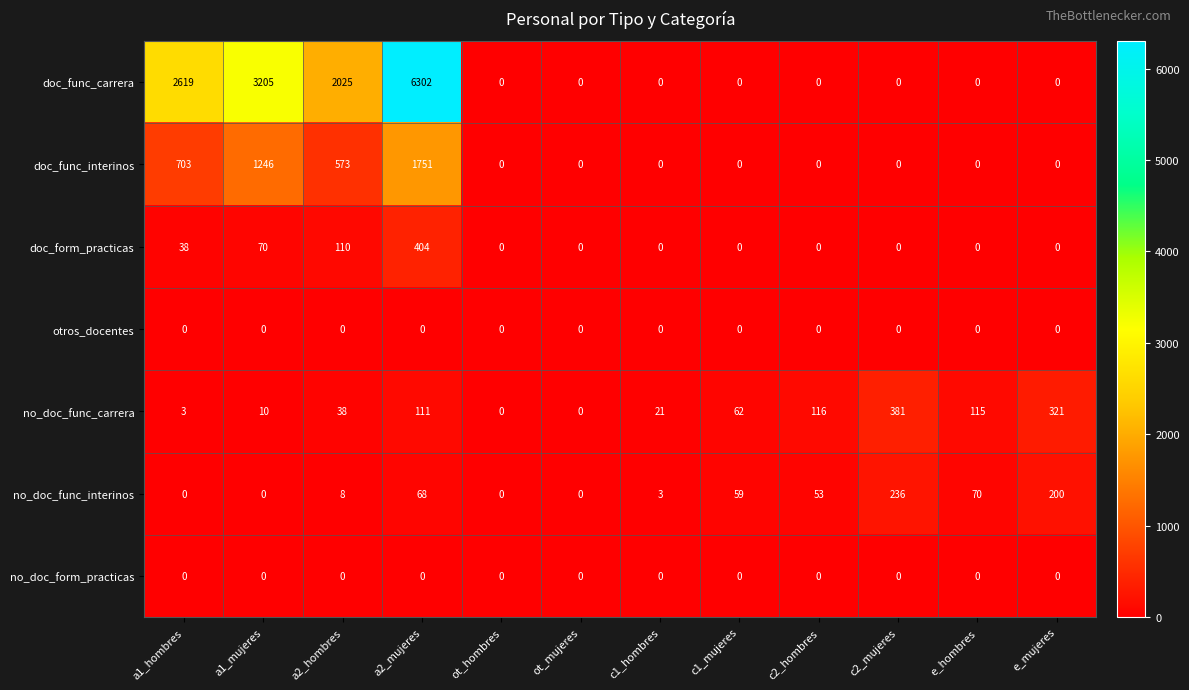

What is the difference between the highest and lowest values at e_hombres?

115